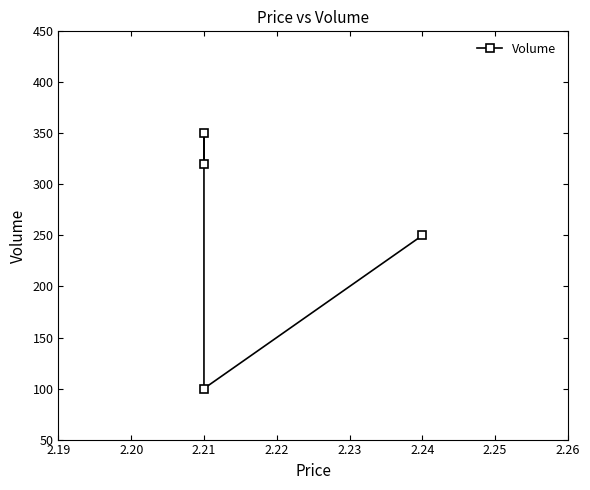

How many values are below 320?

2